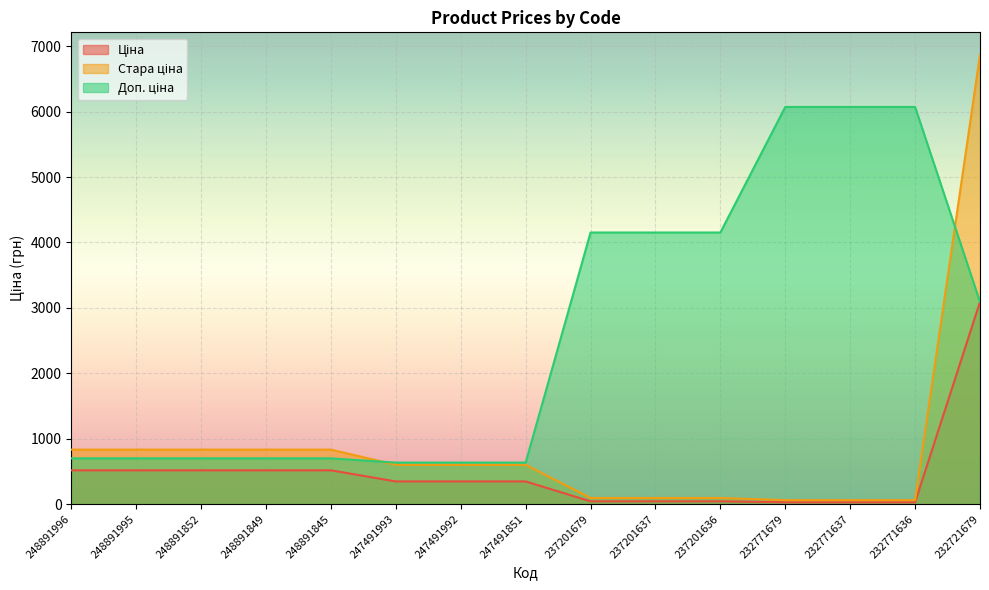

Where is Ціна nearest to the value 1559?

248891996